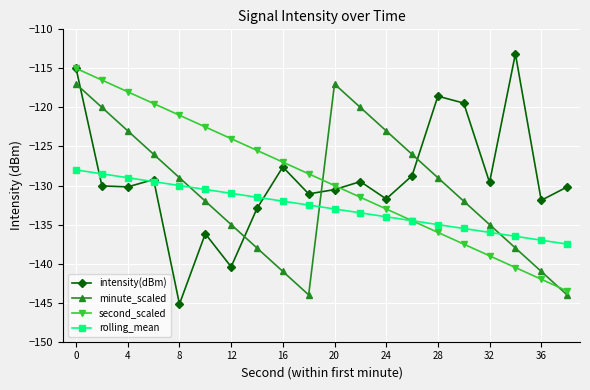

Count the number of categories in the chart.

20